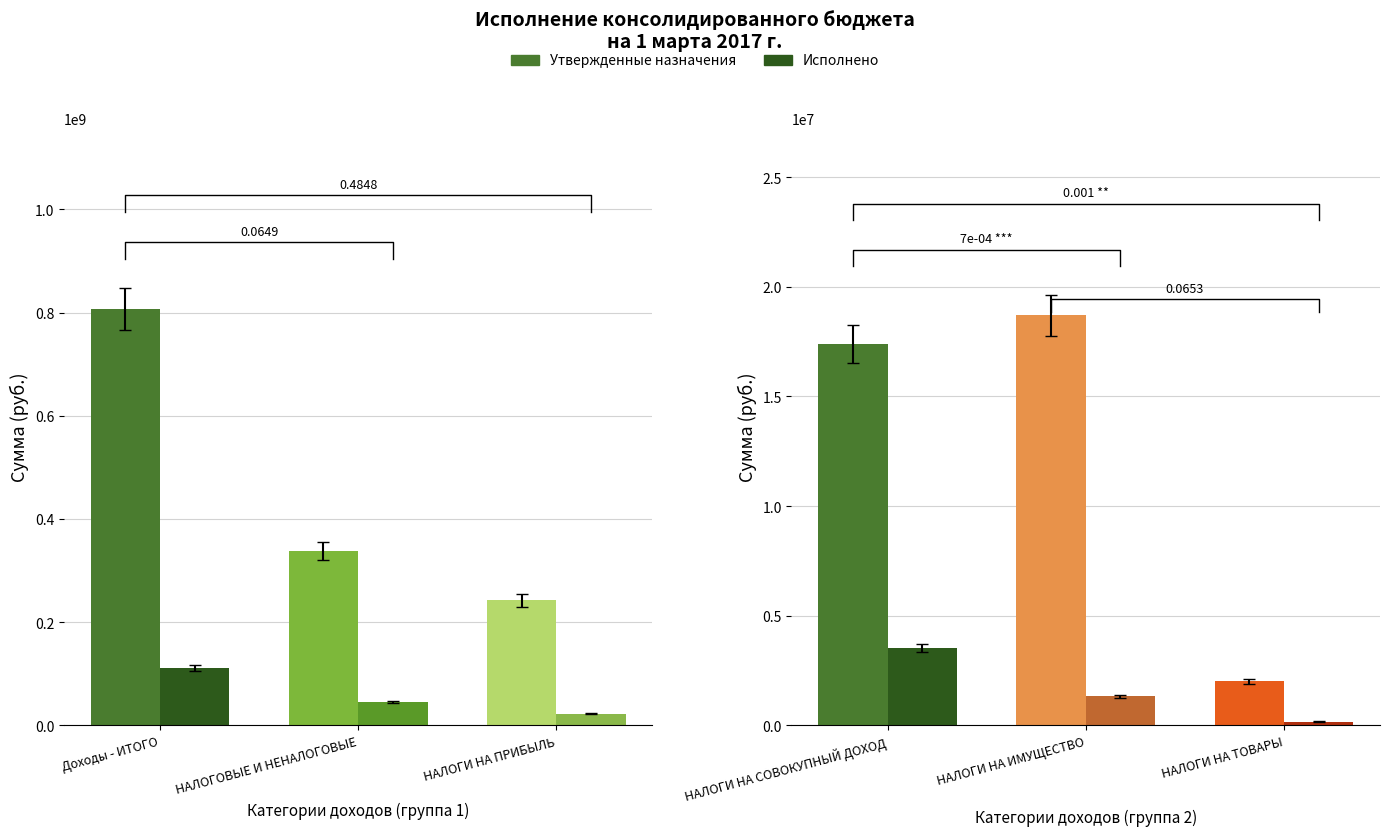

At which category is the sum across all series the highest?

НАЛОГИ НА СОВОКУПНЫЙ ДОХОД